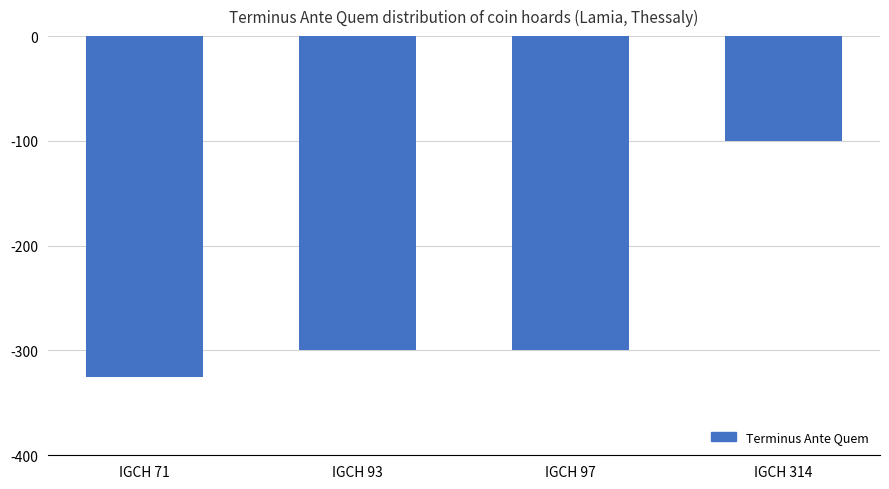

The value at IGCH 93 is -300. True or false?

True